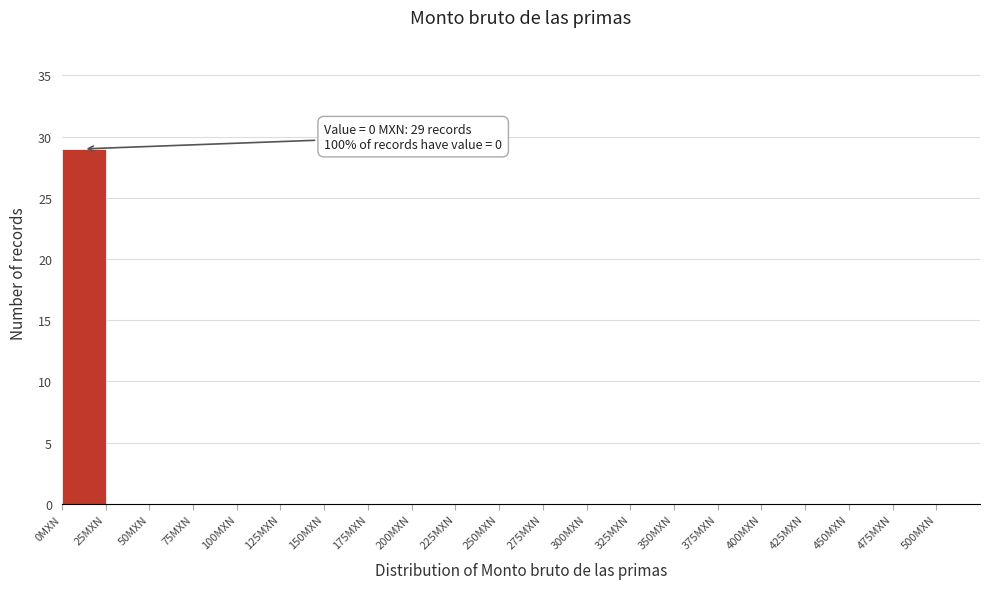

Which range on the x-axis has the tallest bar?

0 to 25